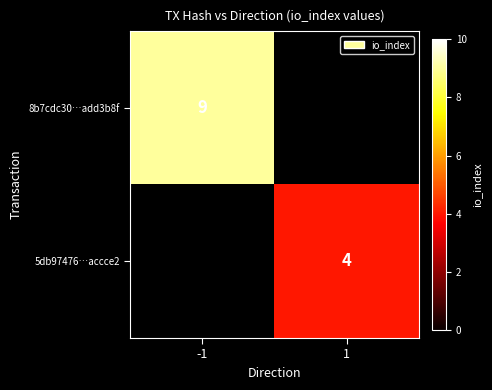

Which label corresponds to the largest value in the chart?

-1